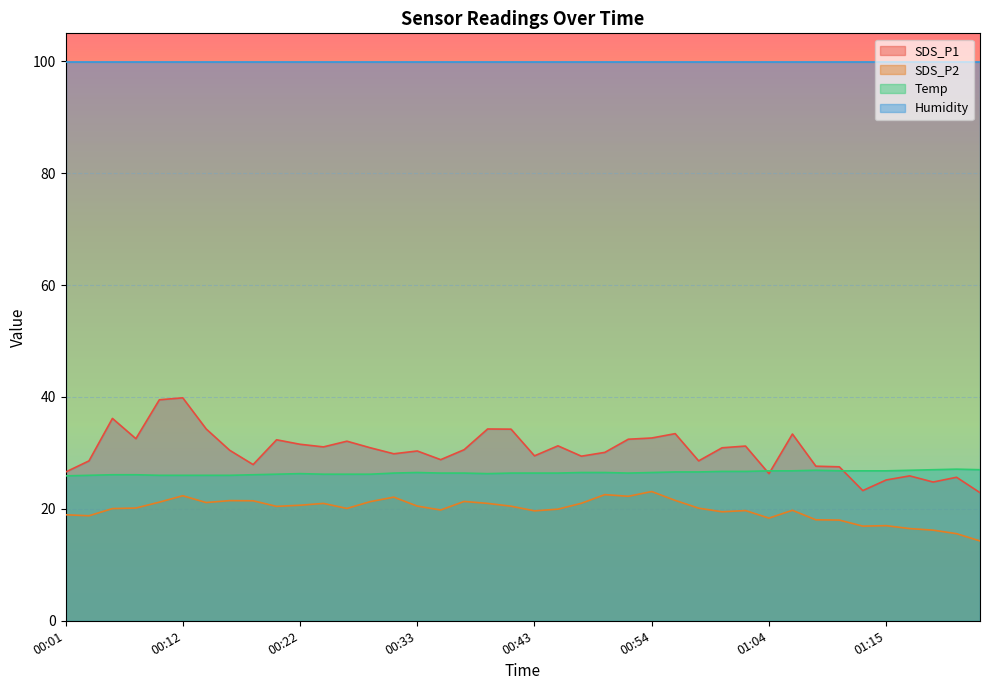

What is the value of the SDS_P1 point at the 25th from the left?

32.5